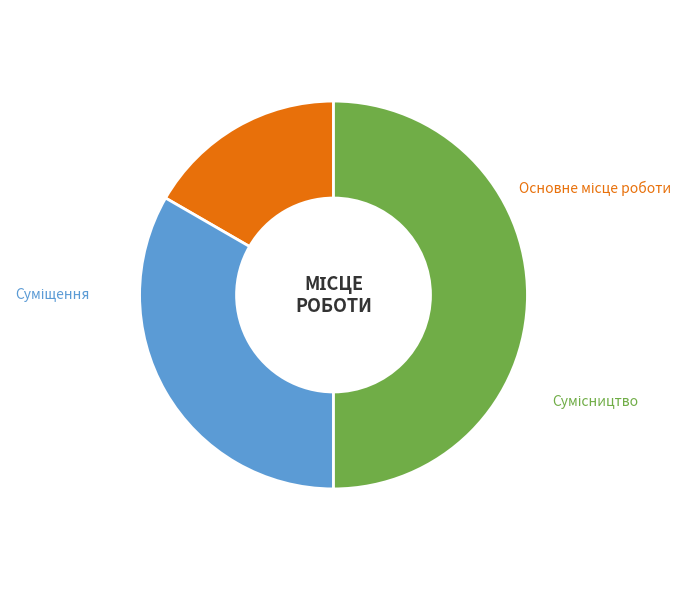

To the nearest percent, what is the difference between the largest and smallest slice percentages?

33%